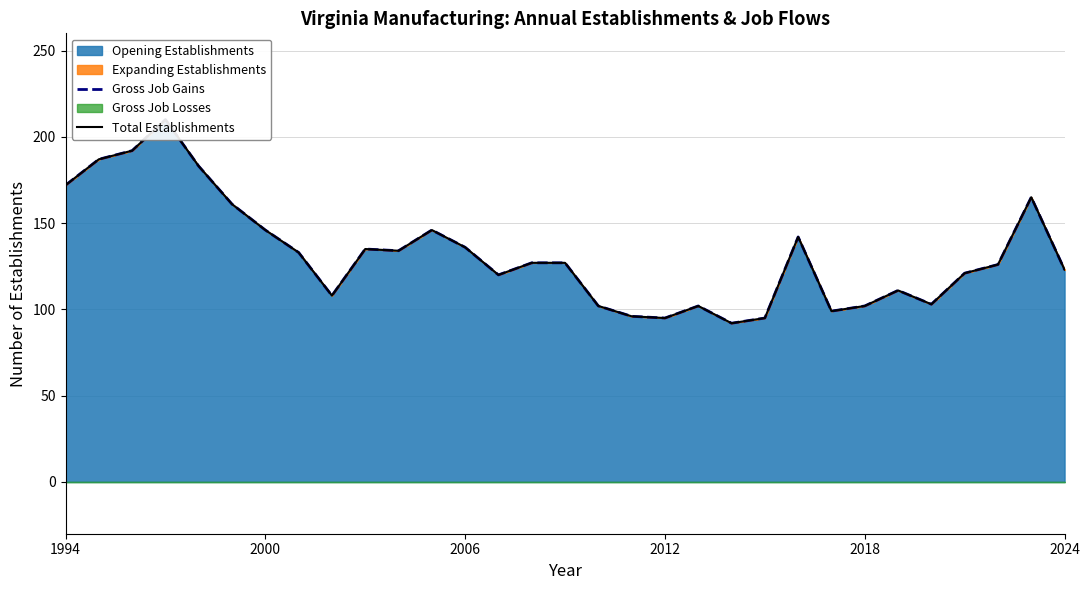

True or false: Total Establishments has more than 1 points higher than both neighbors.

True